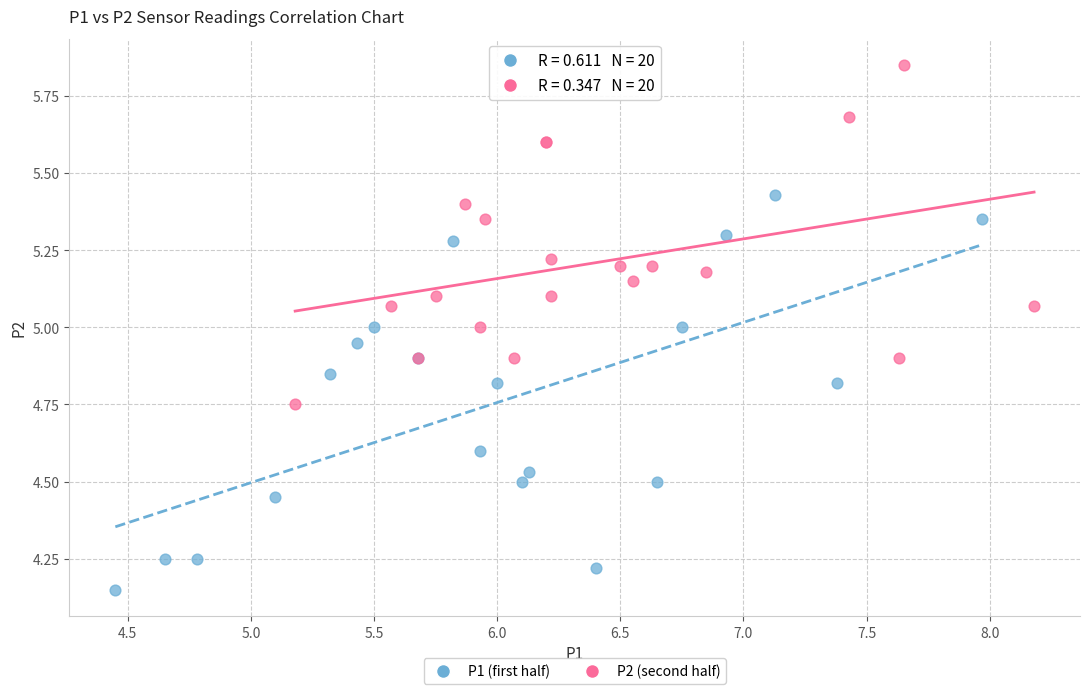

Which series has the largest Y range (max minus min)?

P1 (first half)